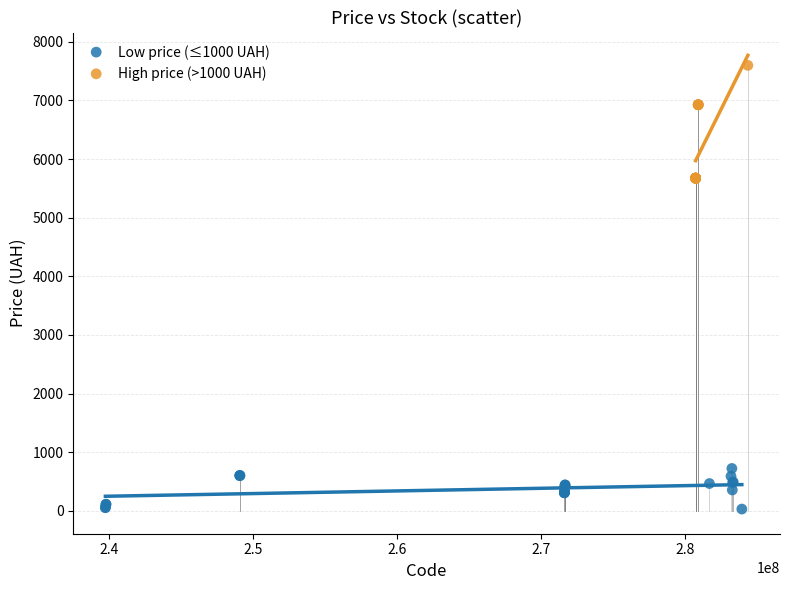

Which series reaches the maximum Y coordinate?

High price (>1000 UAH)